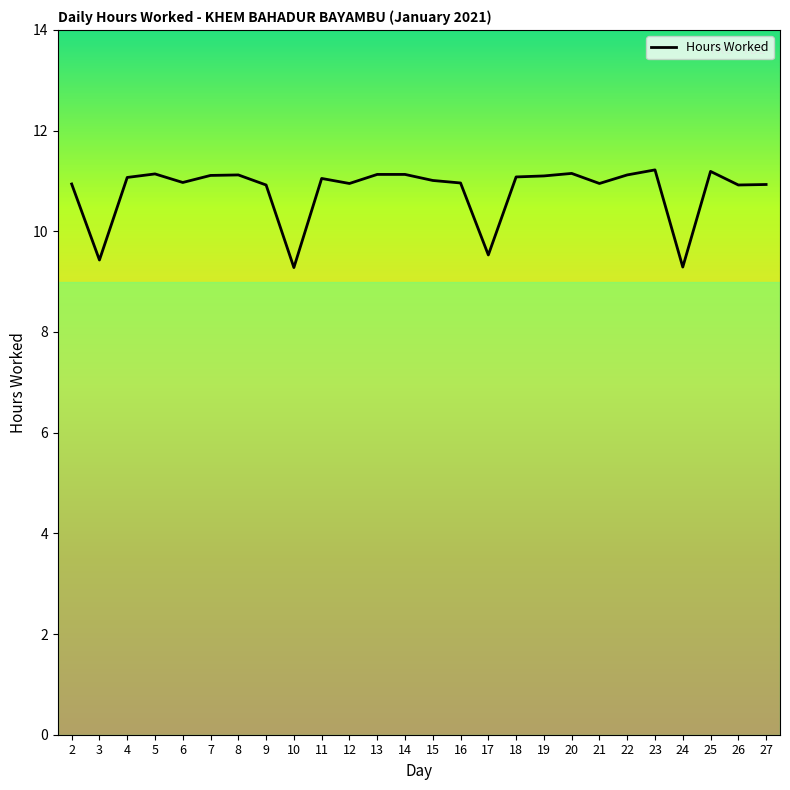

What is the maximum value shown in the chart?

11.2